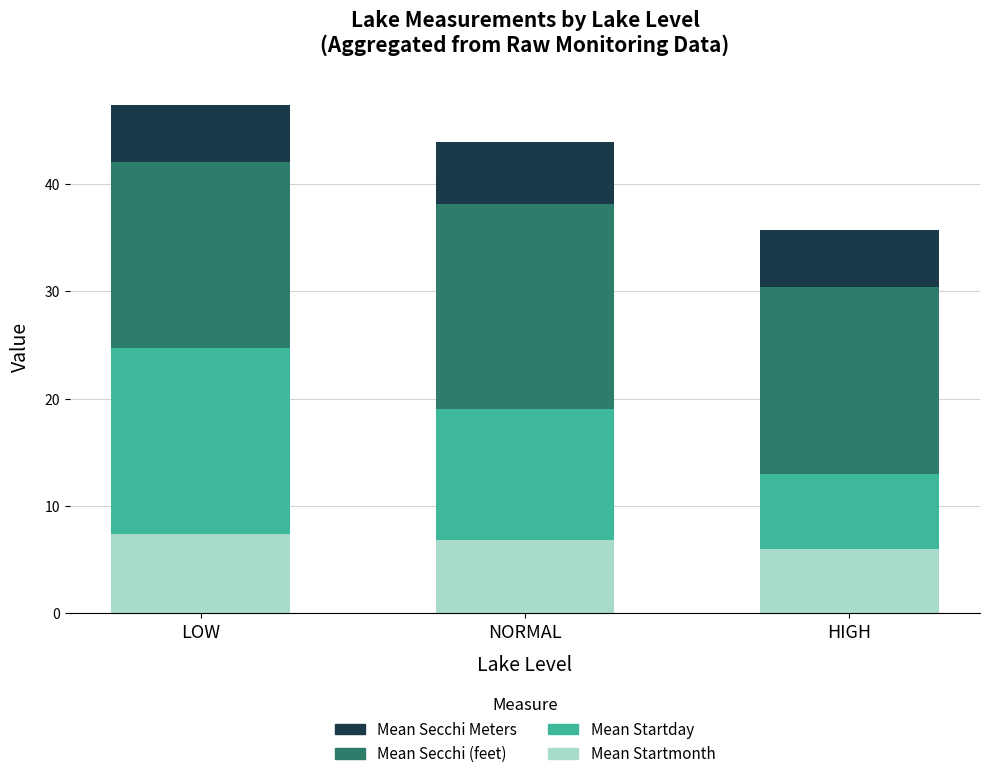

The Mean Startmonth series shows 12.0 at NORMAL. True or false?

False